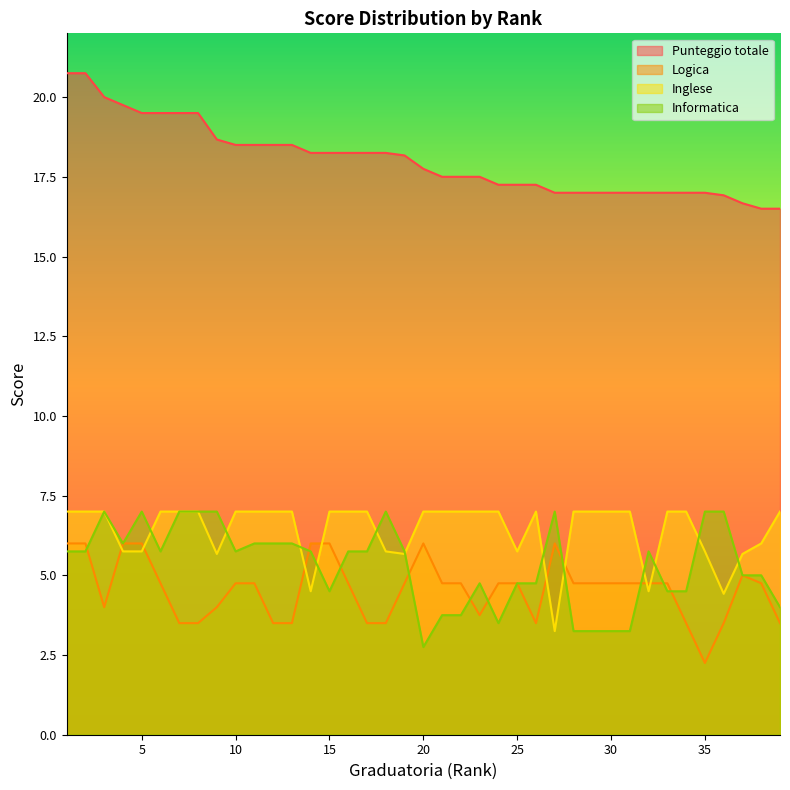

Which has a higher value, 4 or 6?

4